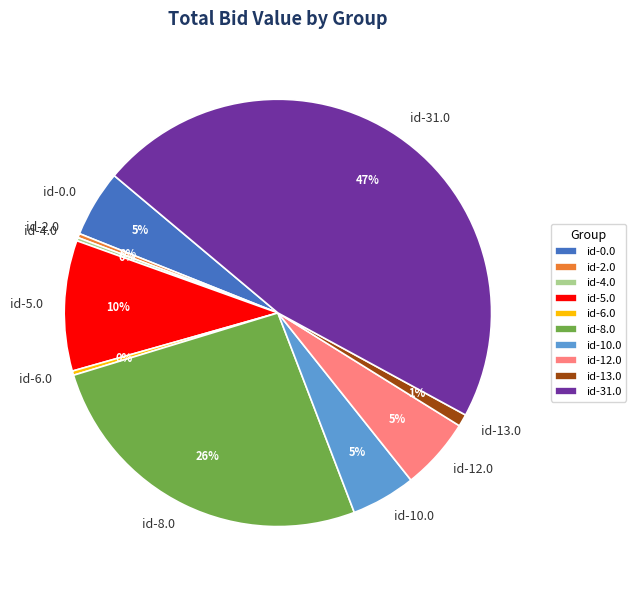

To the nearest percent, what is the average slice percentage?

10%